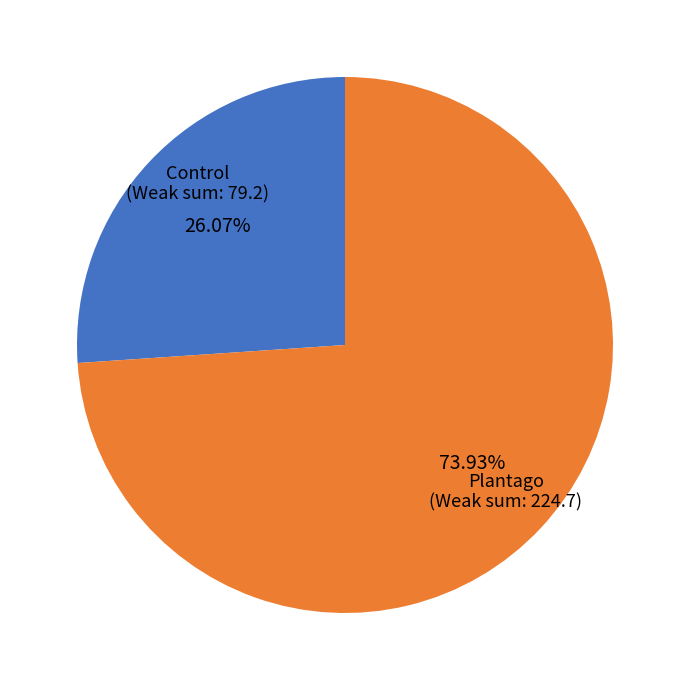

How many segments does this pie chart have?

2